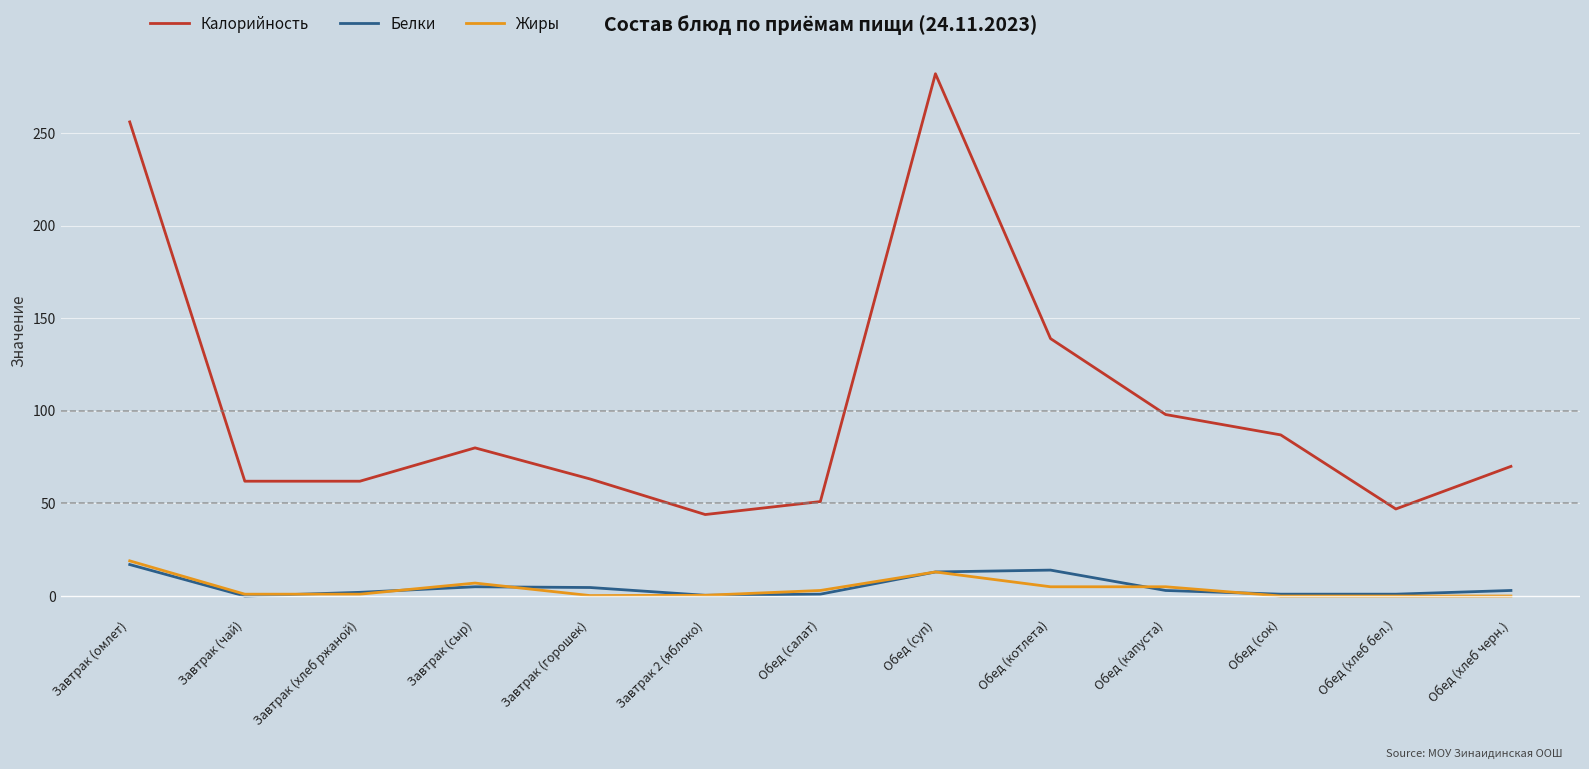

What value does the Белки series have at Обед (котлета)?

14.0